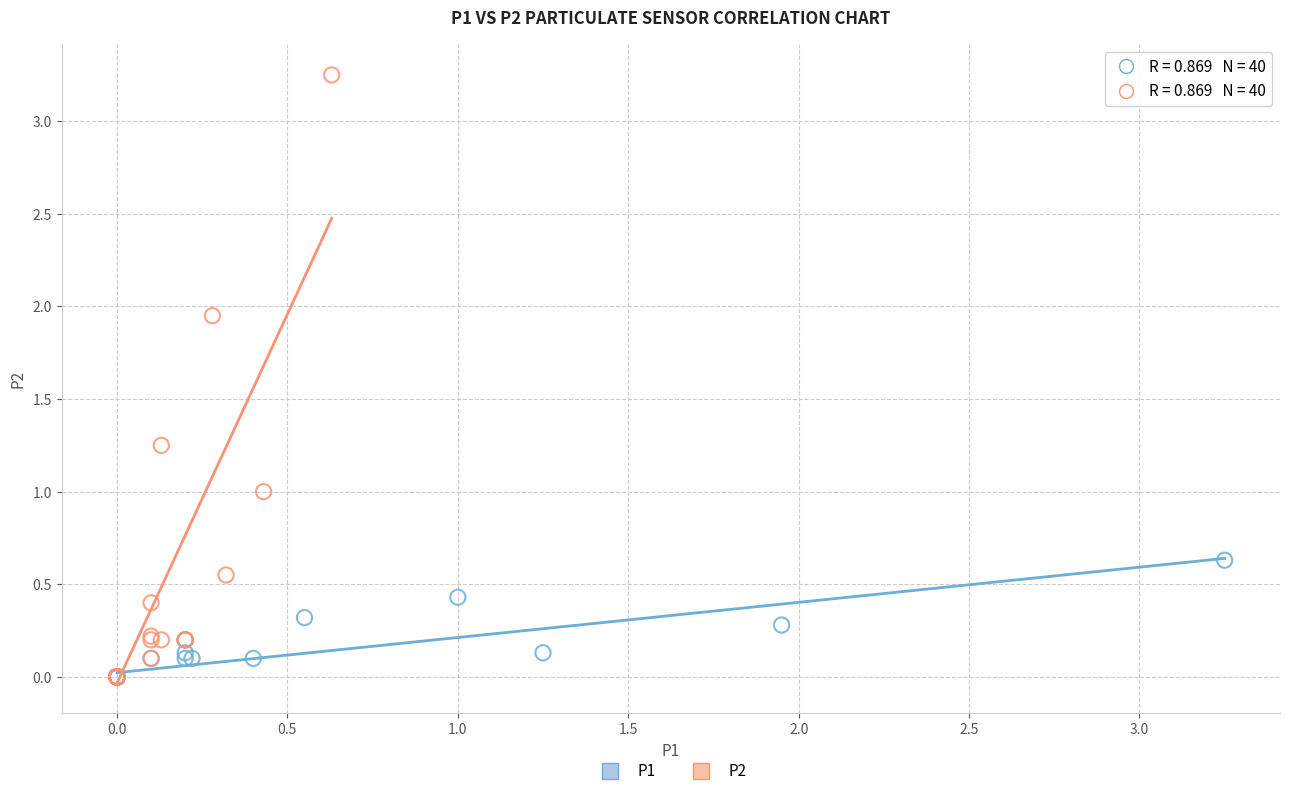

Which series has the largest Y range (max minus min)?

P2